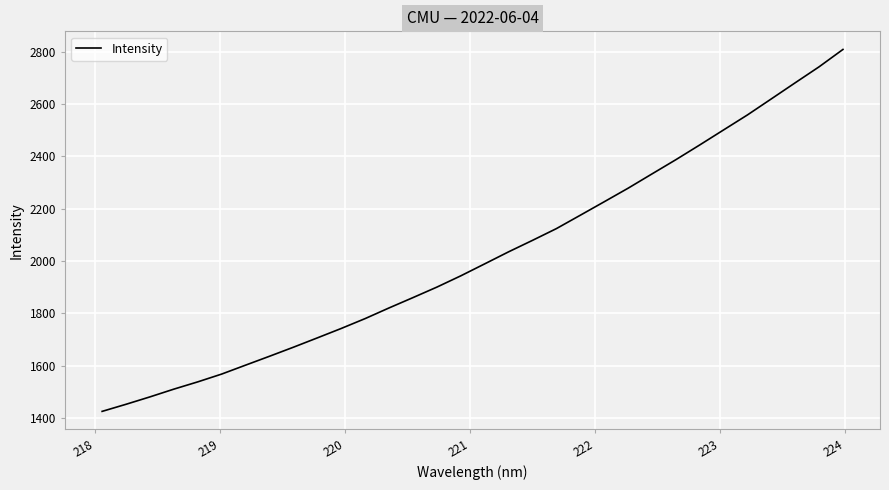

How many series are shown in this chart?

1